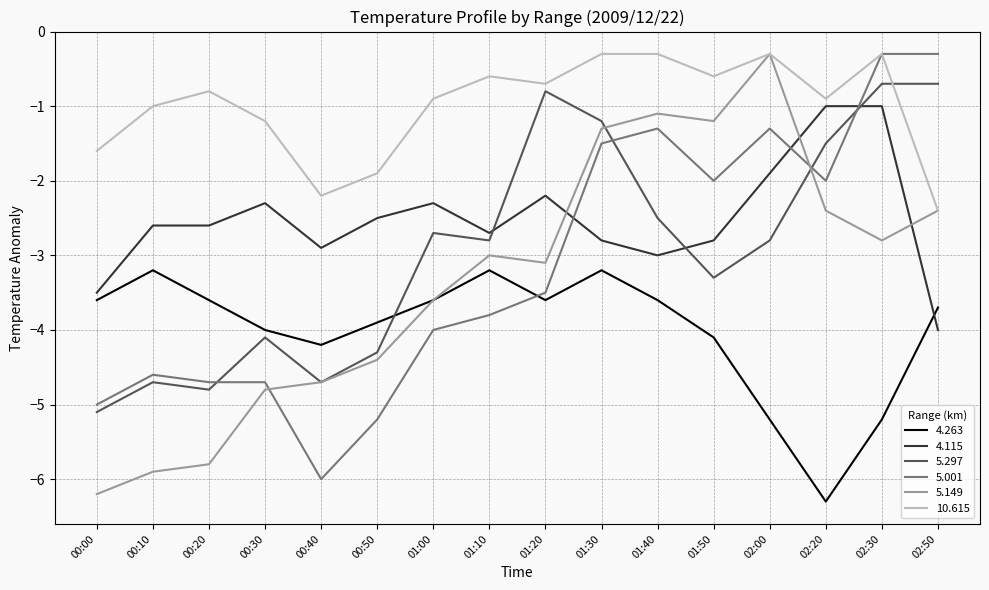

Is it true that 10.615 equals -1.3 at 00:50?

False